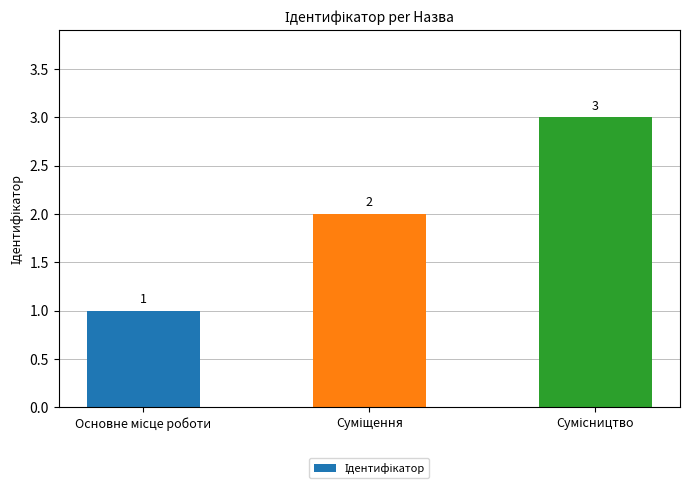

Reading left to right, what are all the values shown in this chart?

1	2	3